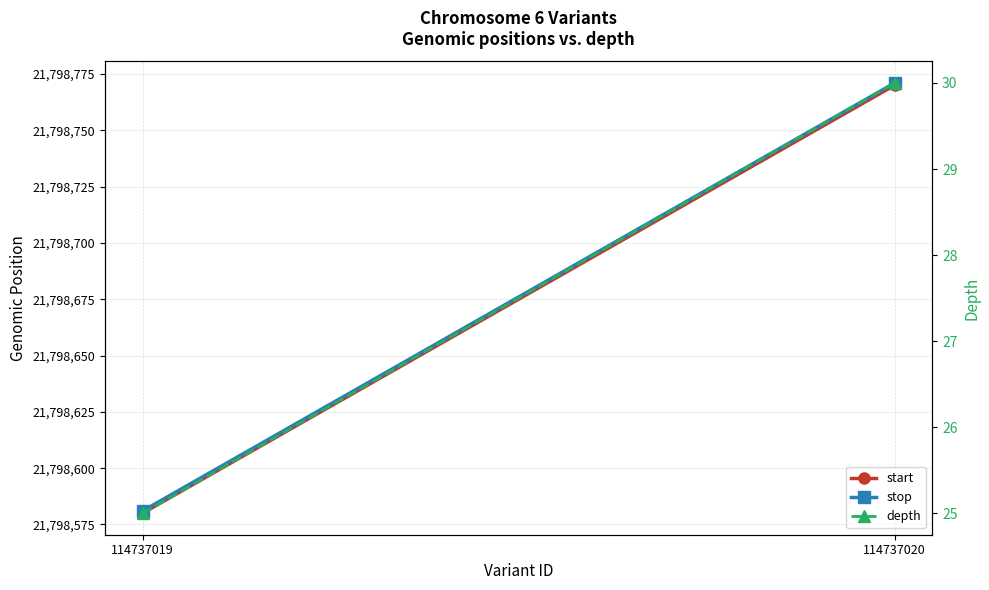

Which category has the lowest value across all series?

114737019